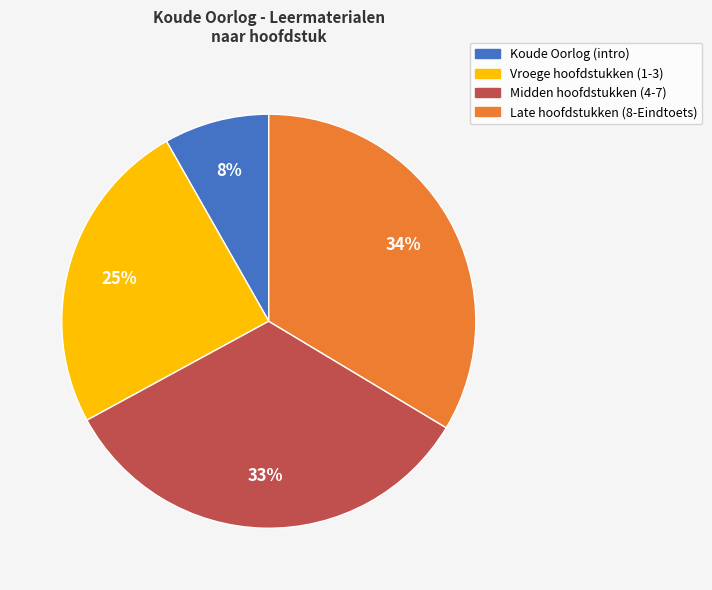

Does any single category account for the majority?

No